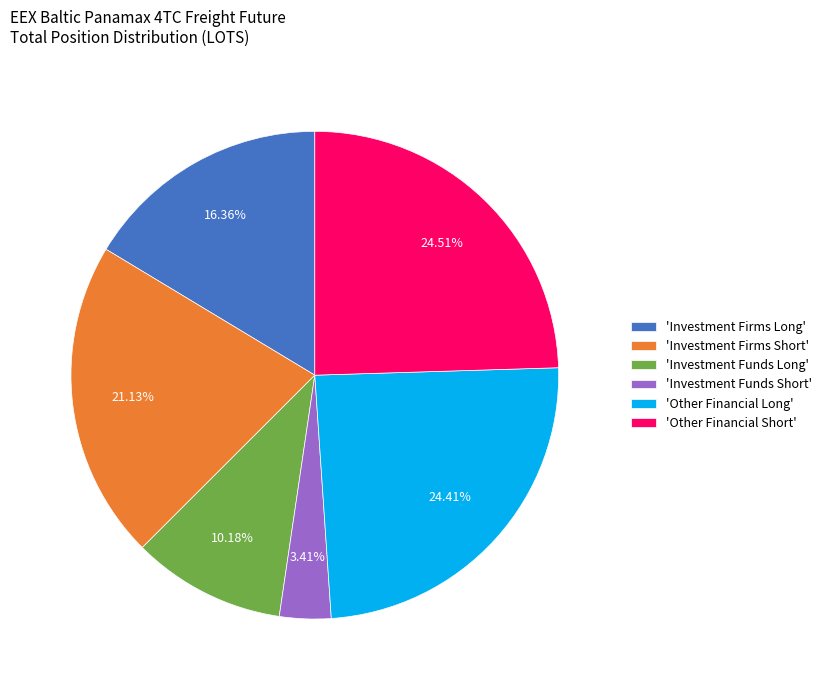

Count the number of slices in the pie.

6